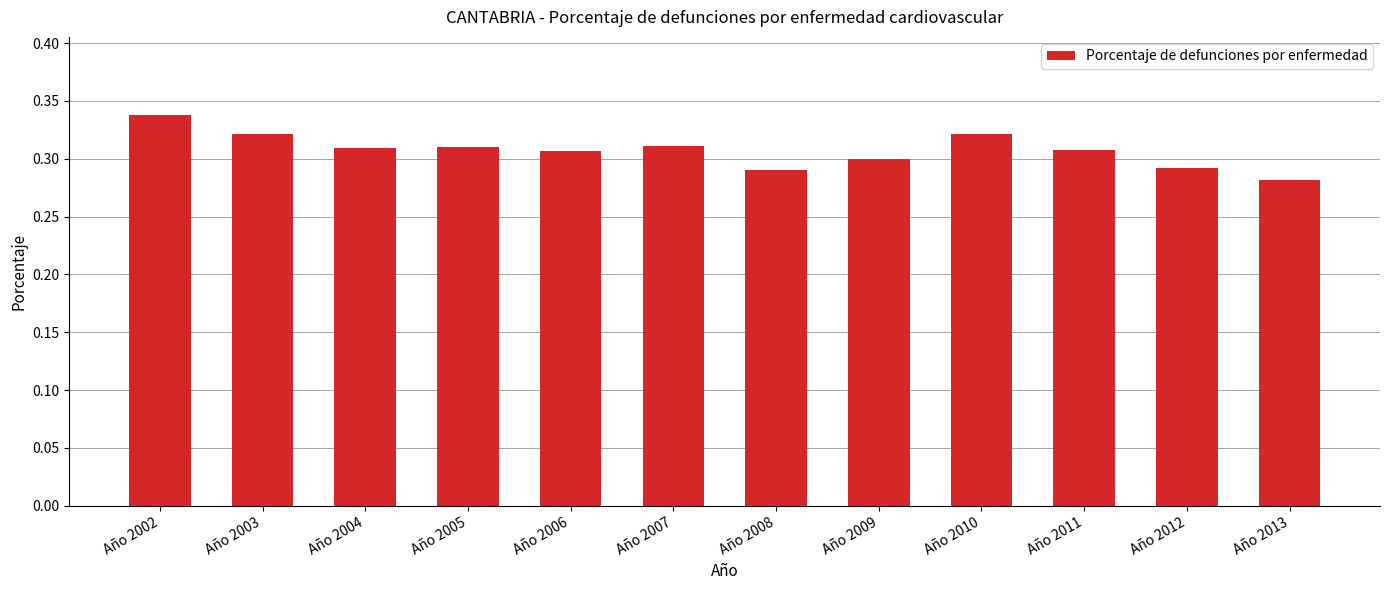

Between Año 2010 and Año 2012, which is larger?

Año 2010